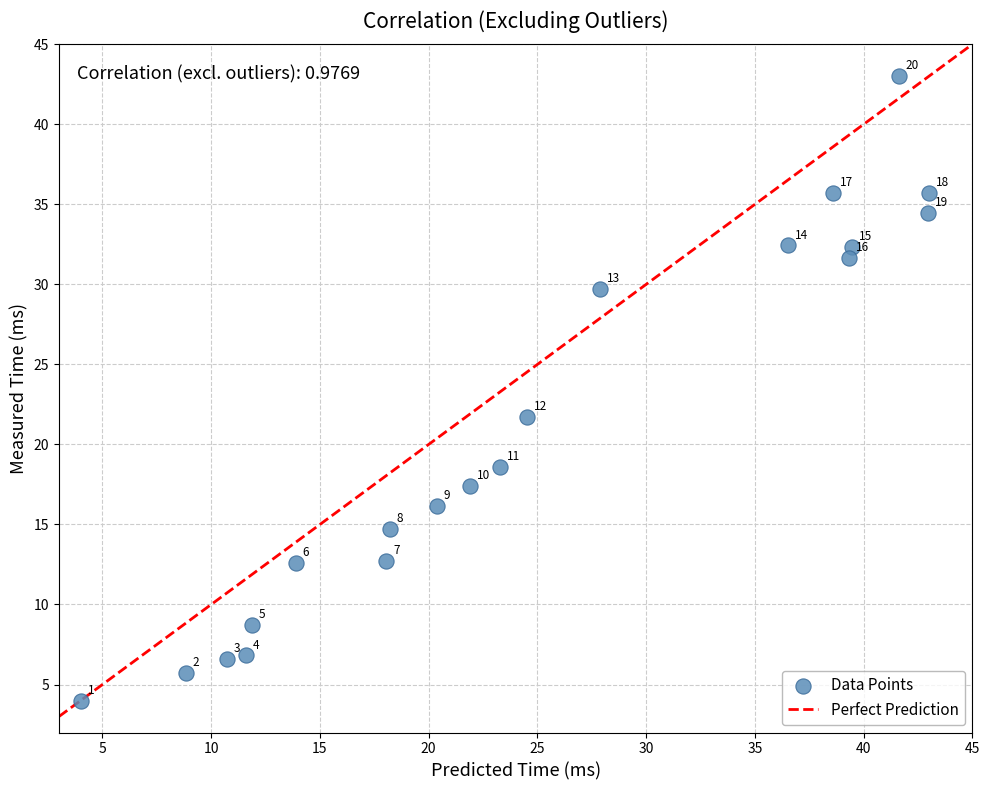

What Y value in the scatter plot is closest to 23?

21.7